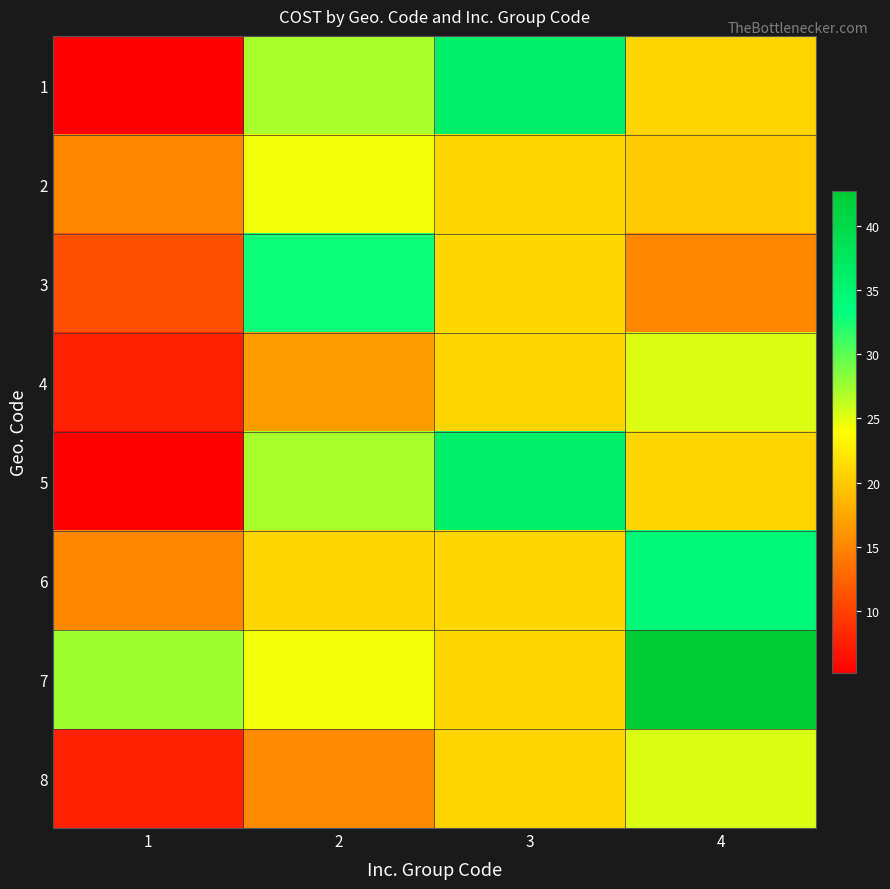

At how many categories does at least one series exceed 36?

1